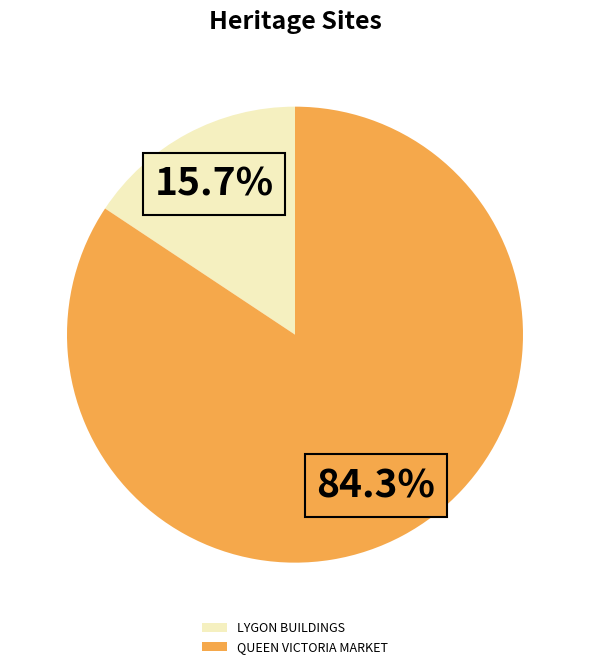

Which slice is the smallest?

LYGON BUILDINGS